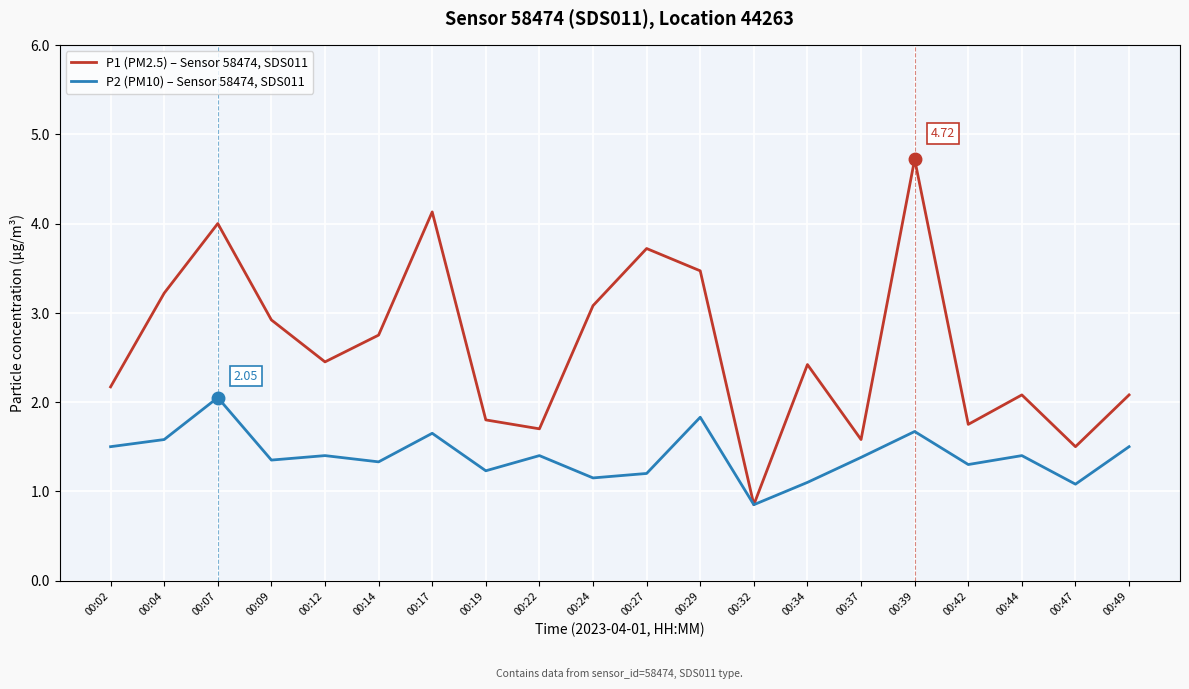

What is the spread (max minus min) of values at 00:29?

1.6